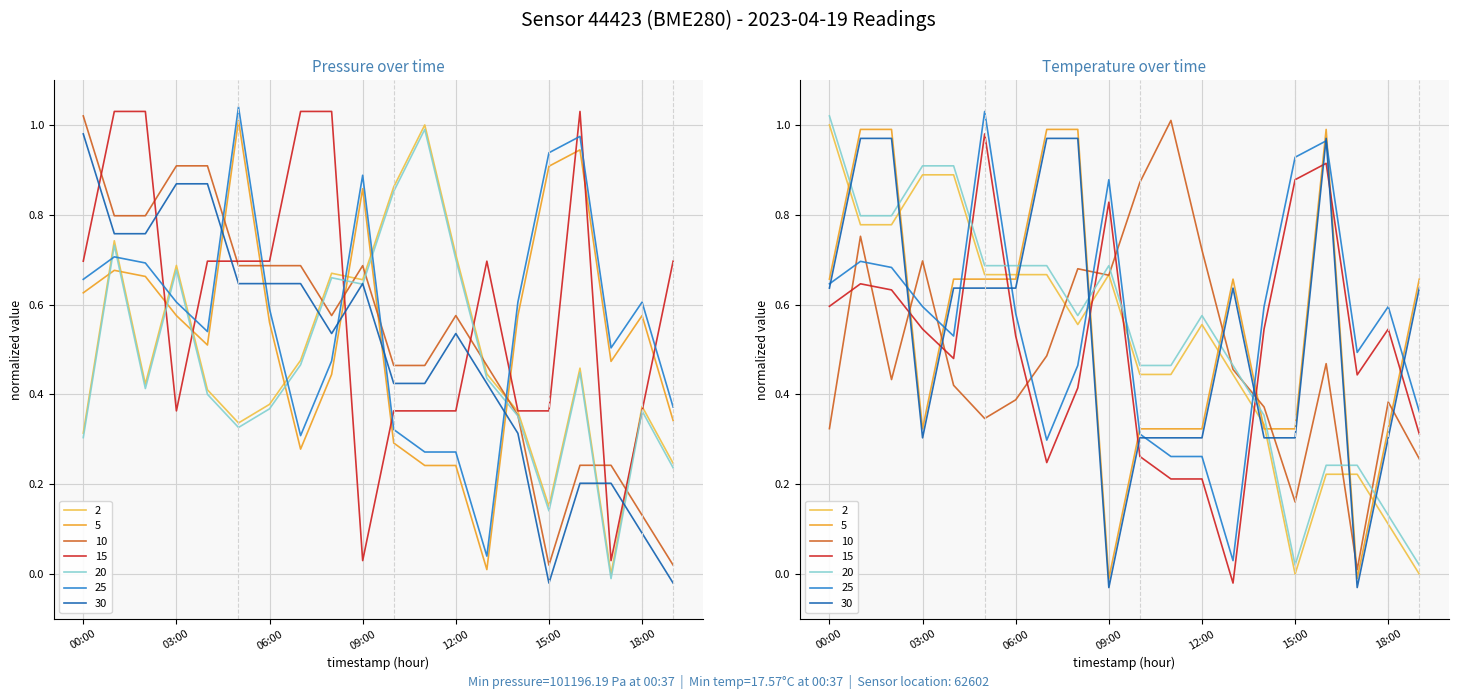

True or false: temp_norm has a value of 0.4 at 00:00.

False